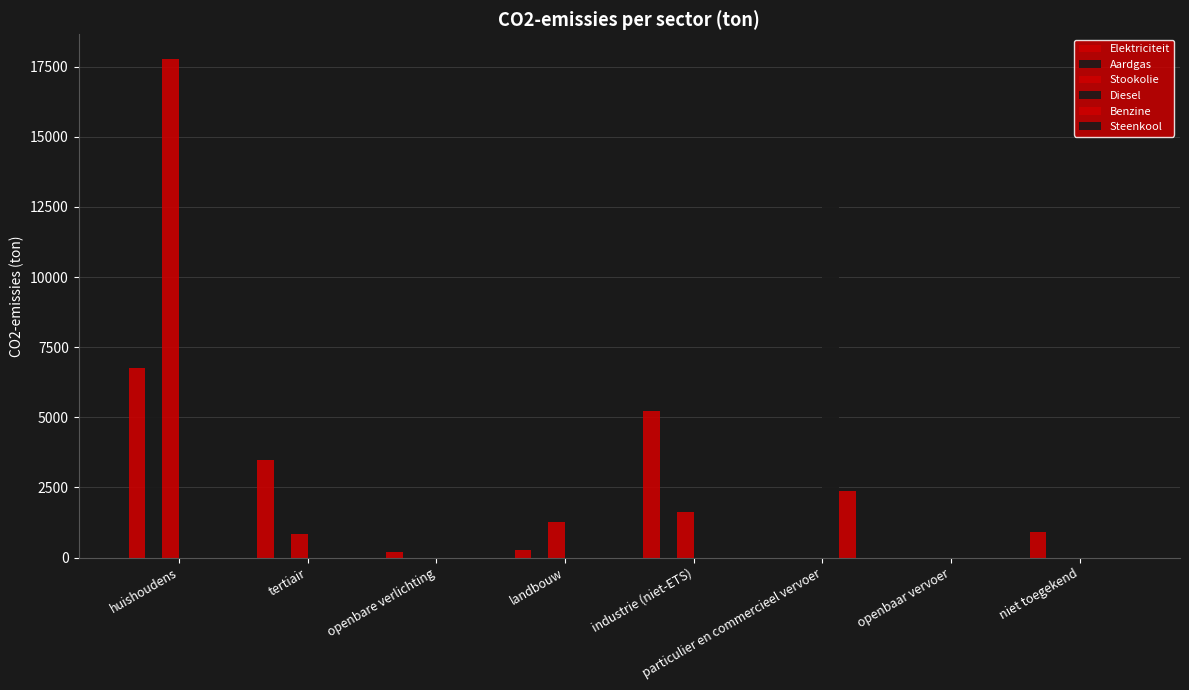

Reading left to right, transcribe all the data shown in this chart.

Elektriciteit: 6769.6	3486.0	214.4	268.4	5210.4	0.2	0.7	927.2
Aardgas: 5817.7	1755.9	0.0	14.9	2018.5	0.6	0.0	294.2
Stookolie: 17768.3	822.7	0.0	1251.4	1615.1	0.0	0.0	0.0
Diesel: 0.0	0.0	0.0	0.0	0.0	14592.1	176.3	0.0
Benzine: 0.0	0.0	0.0	0.0	0.0	2359.6	0.0	0.0
Steenkool: 530.5	0.0	0.0	44.8	49.4	0.0	0.0	0.0